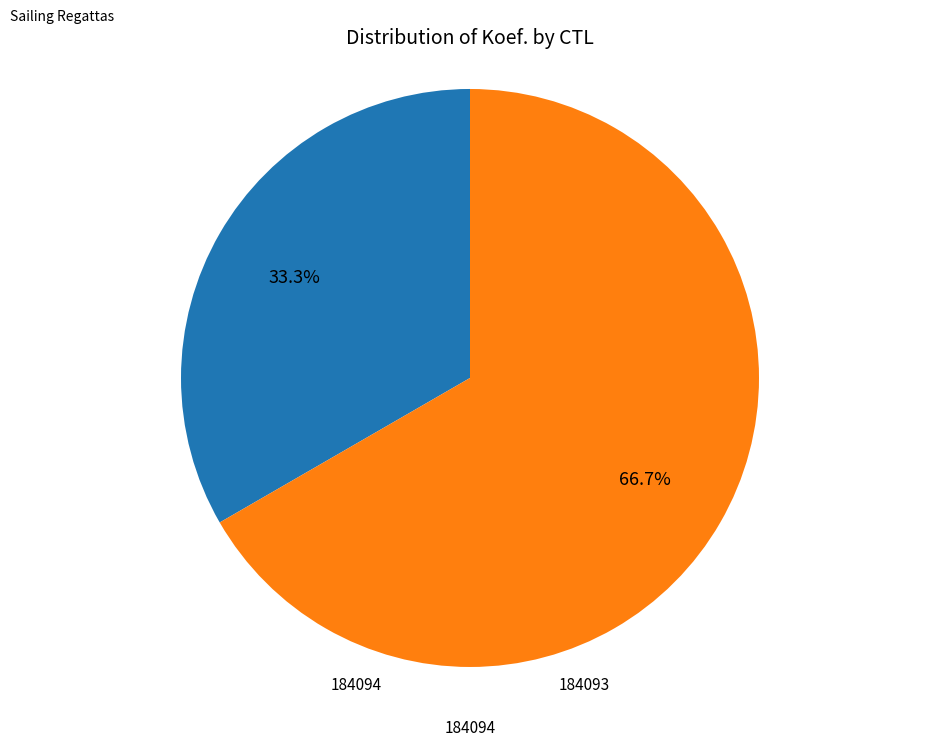

Count the number of slices in the pie.

2